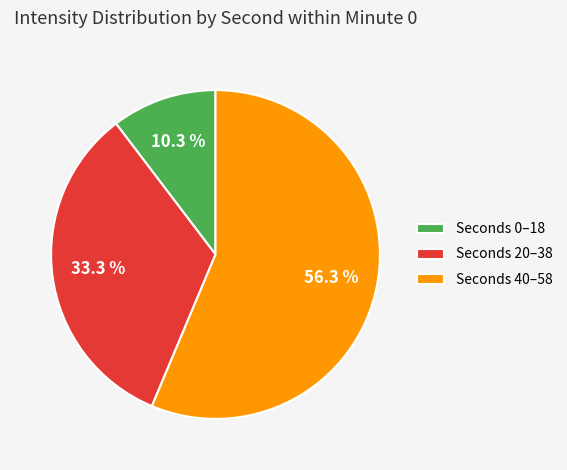

What is the largest slice in the pie chart?

Seconds 40–58